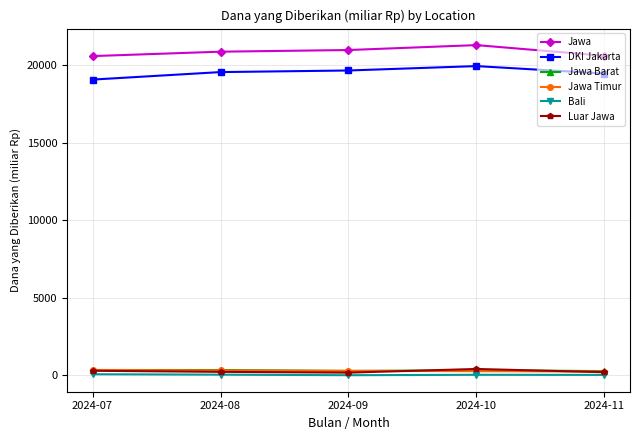

True or false: Jawa Timur has more than 2 interior local peaks.

False